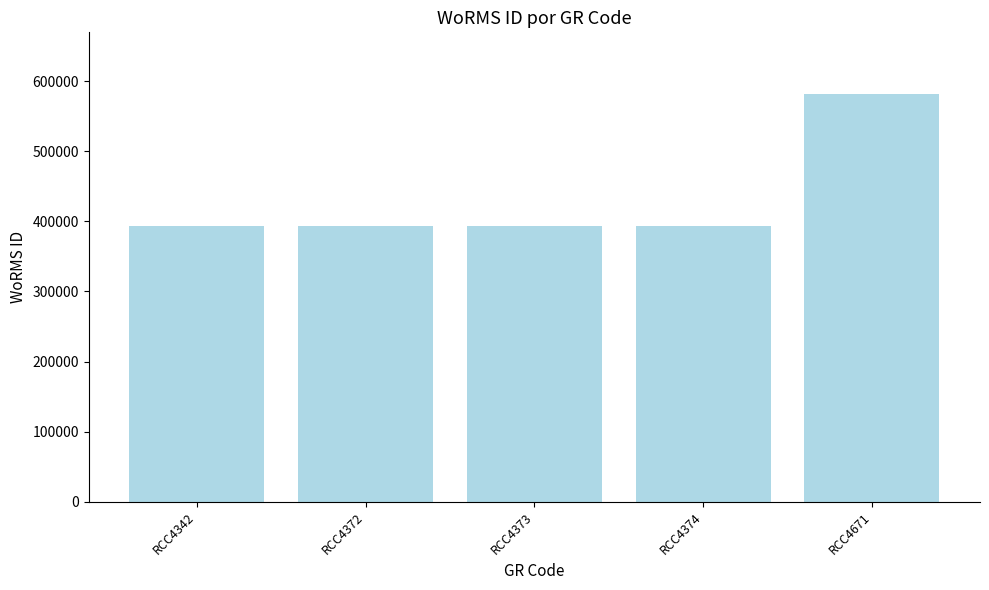

The value at RCC4373 is 693481. True or false?

False